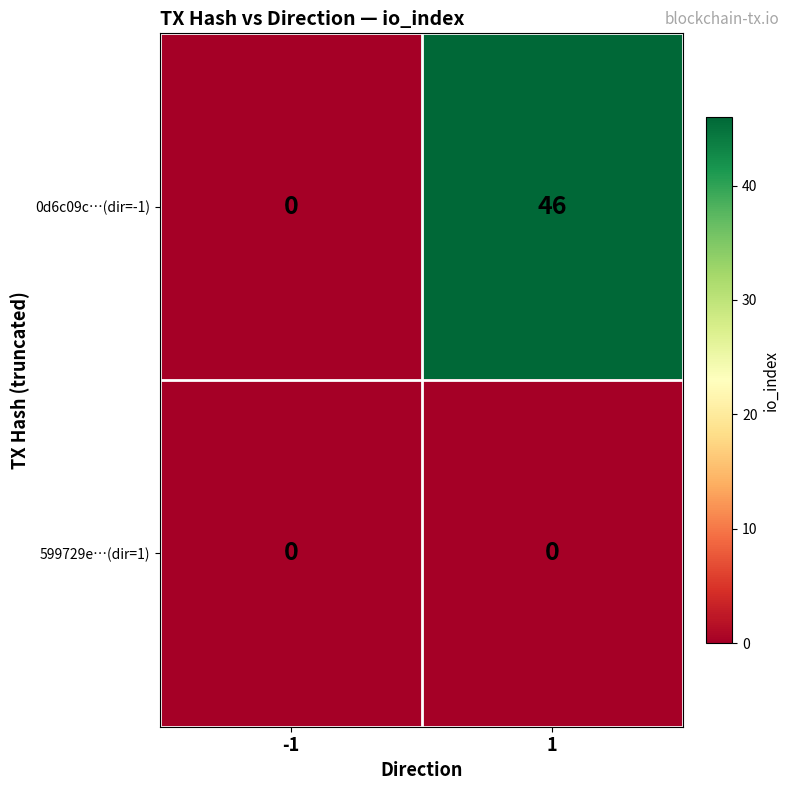

Count the number of data series in this chart.

2